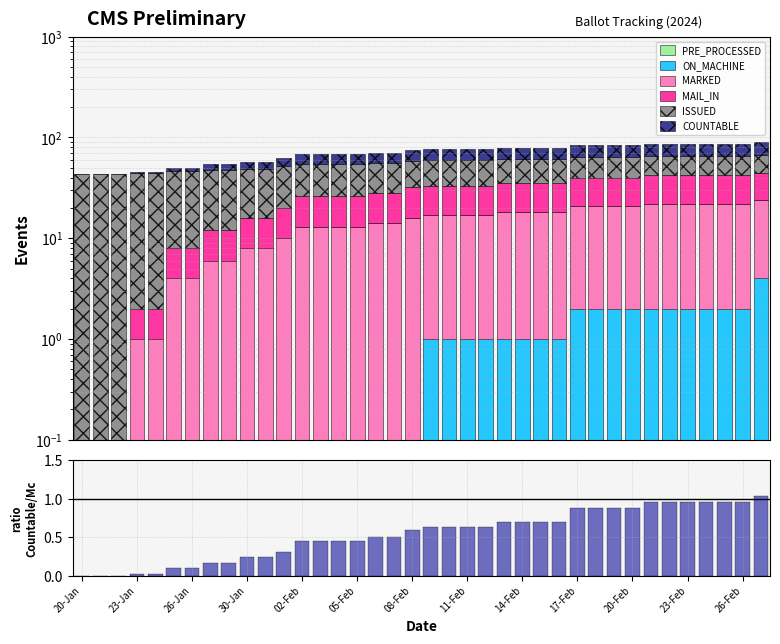

Is the value of ISSUED at 15-Feb greater than the value of ON_MACHINE at 01-Feb?

Yes